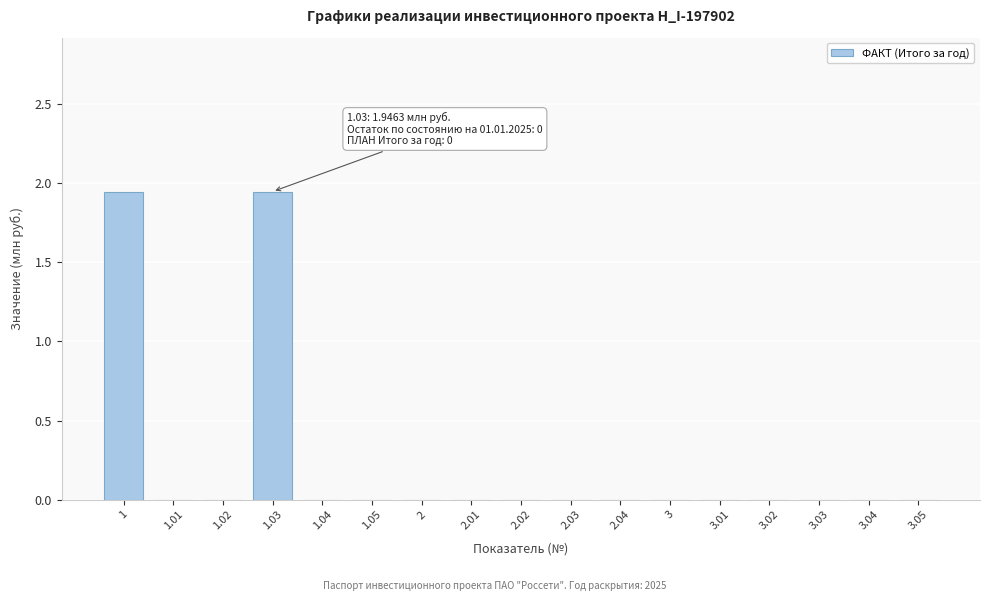

The value at 1.05 is 0.7. True or false?

False